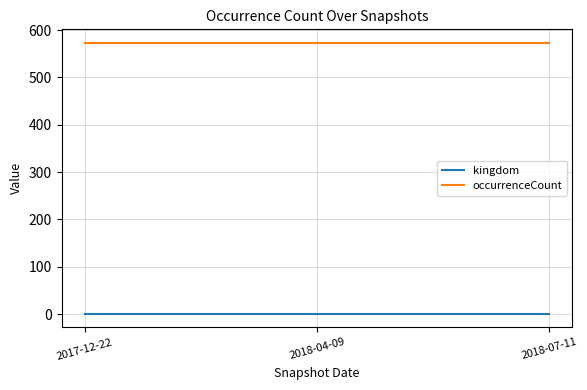

At how many categories does at least one series exceed 558?

3